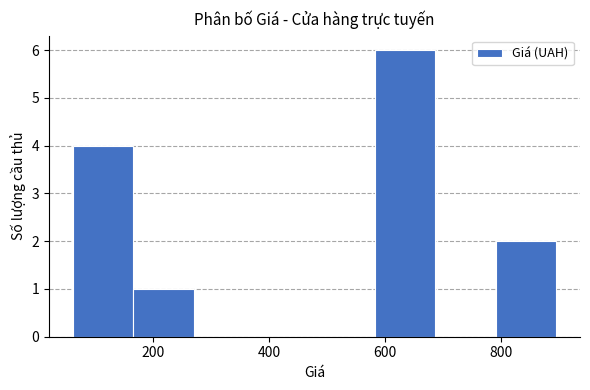

Reading left to right, transcribe this chart: for each bar, give the range it covers on the x-axis and its height. Neither the bar edges nor the heights are printed on the chart, so give them approximately, as read against the axes.

62 to 166: 4
166 to 270: 1
270 to 374: 0
374 to 478: 0
478 to 582: 0
582 to 686: 6
686 to 790: 0
790 to 894: 2